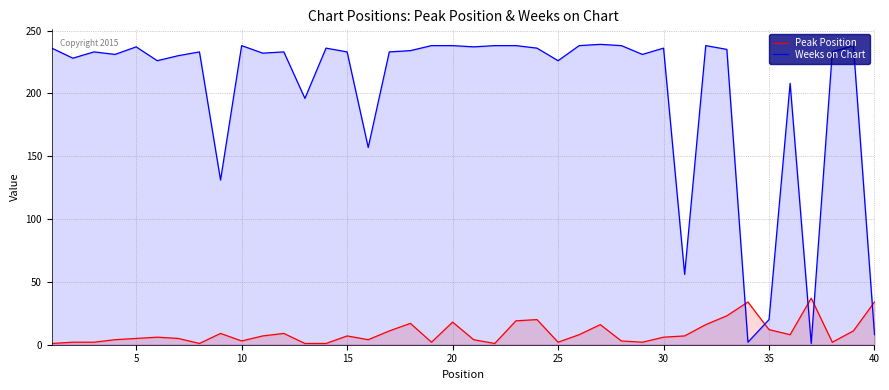

How many distinct data groups are displayed?

2